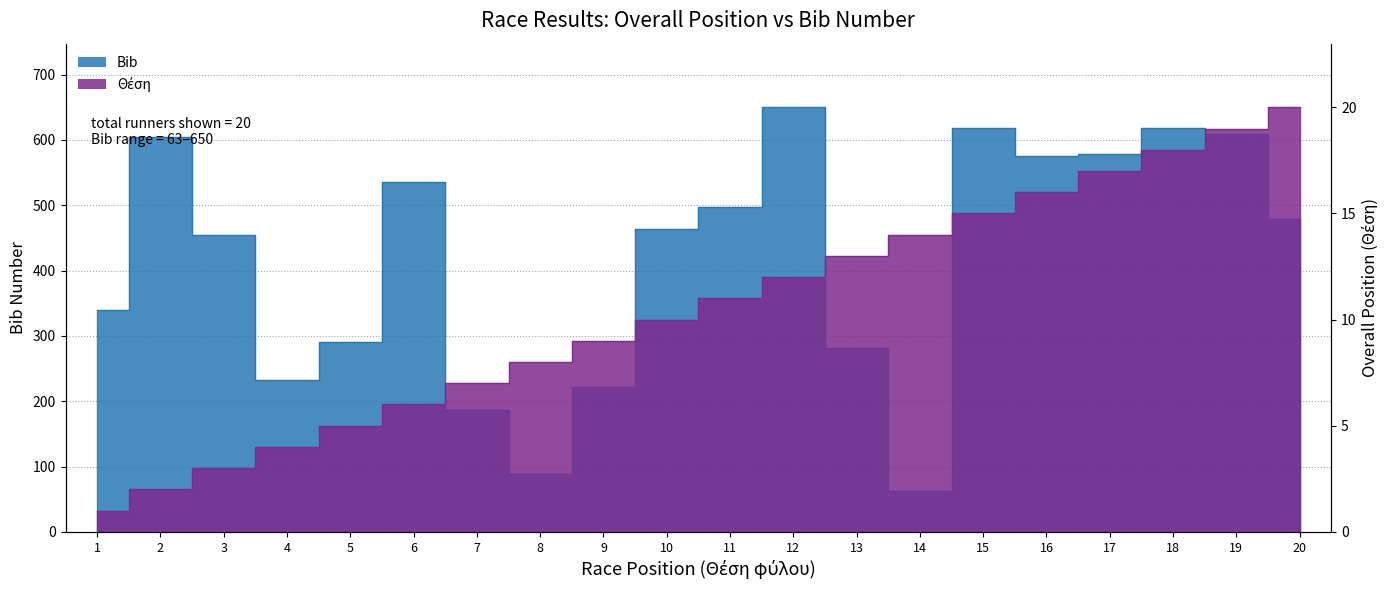

Reading left to right, extract all data points from this chart.

Θέση: 1	2	3	4	5	6	7	8	9	10	11	12	13	14	15	16	17	18	19	20
Bib: 340	604	454	232	290	536	187	88	222	463	497	650	282	63	619	575	579	618	609	479